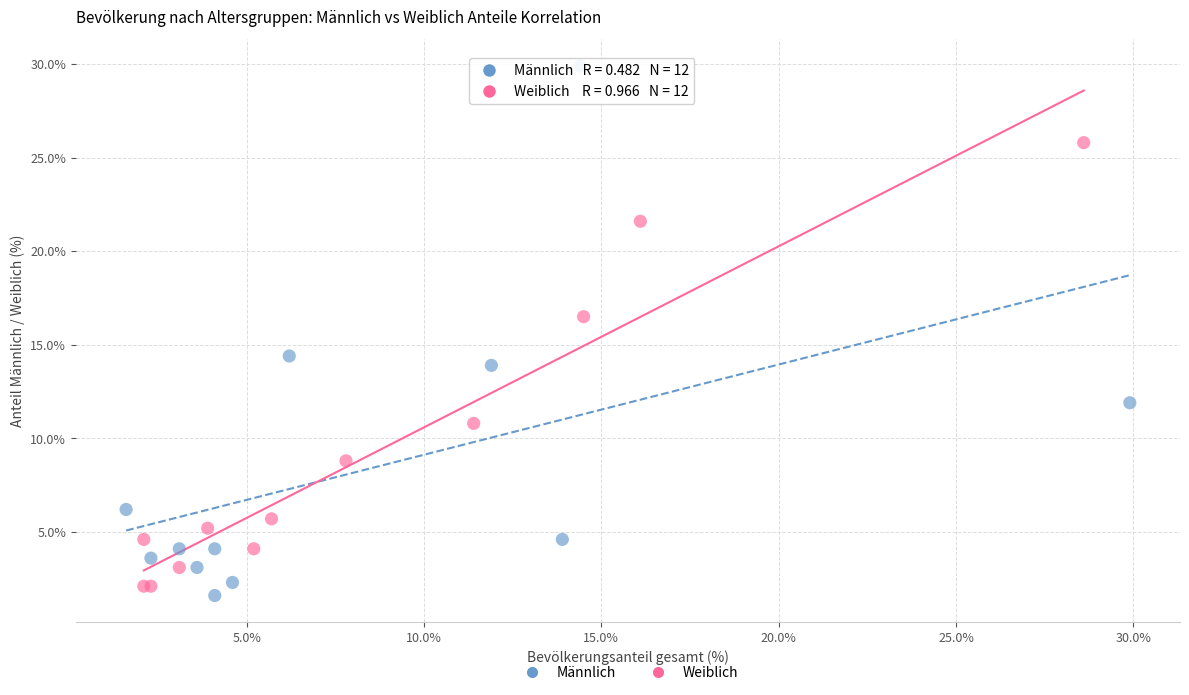

Which series has the widest spread of Y values?

Männlich